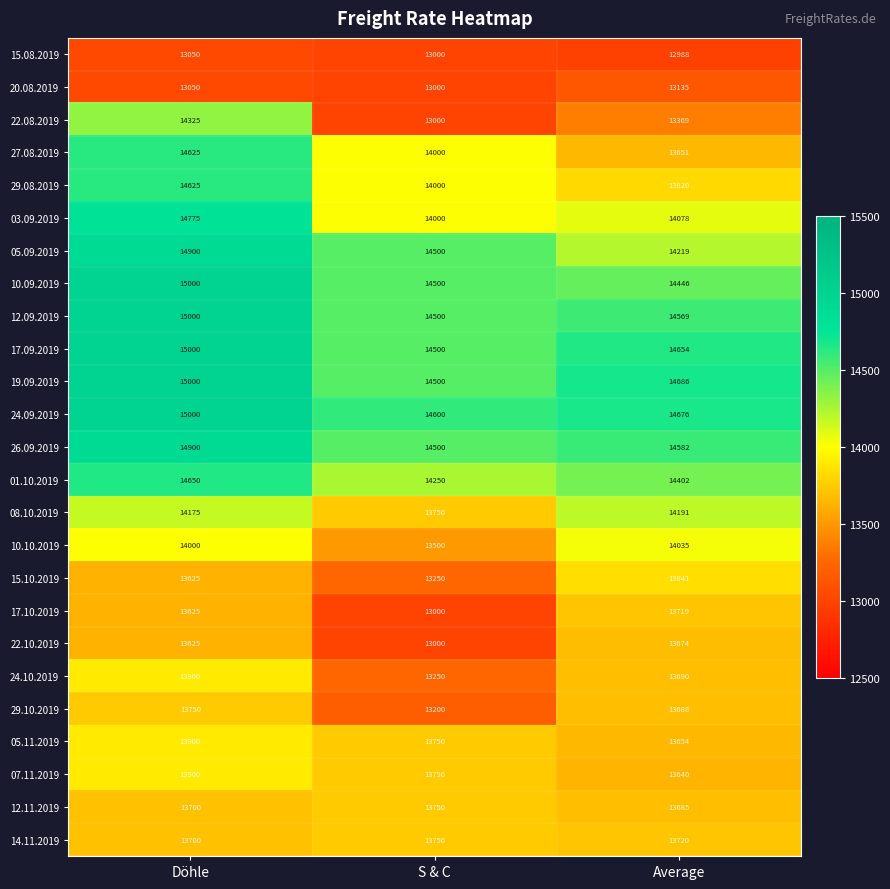

What is the difference between the second highest and minimum values in the 26.09.2019 series?

82